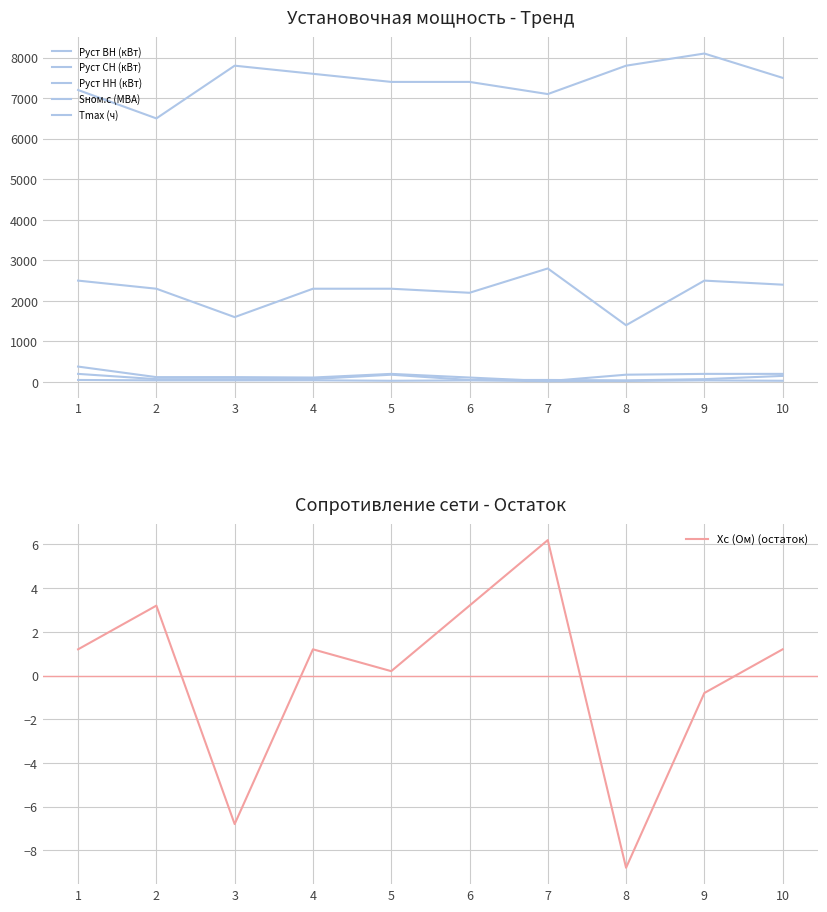

Which series has the widest spread of values?

Tmax (ч)